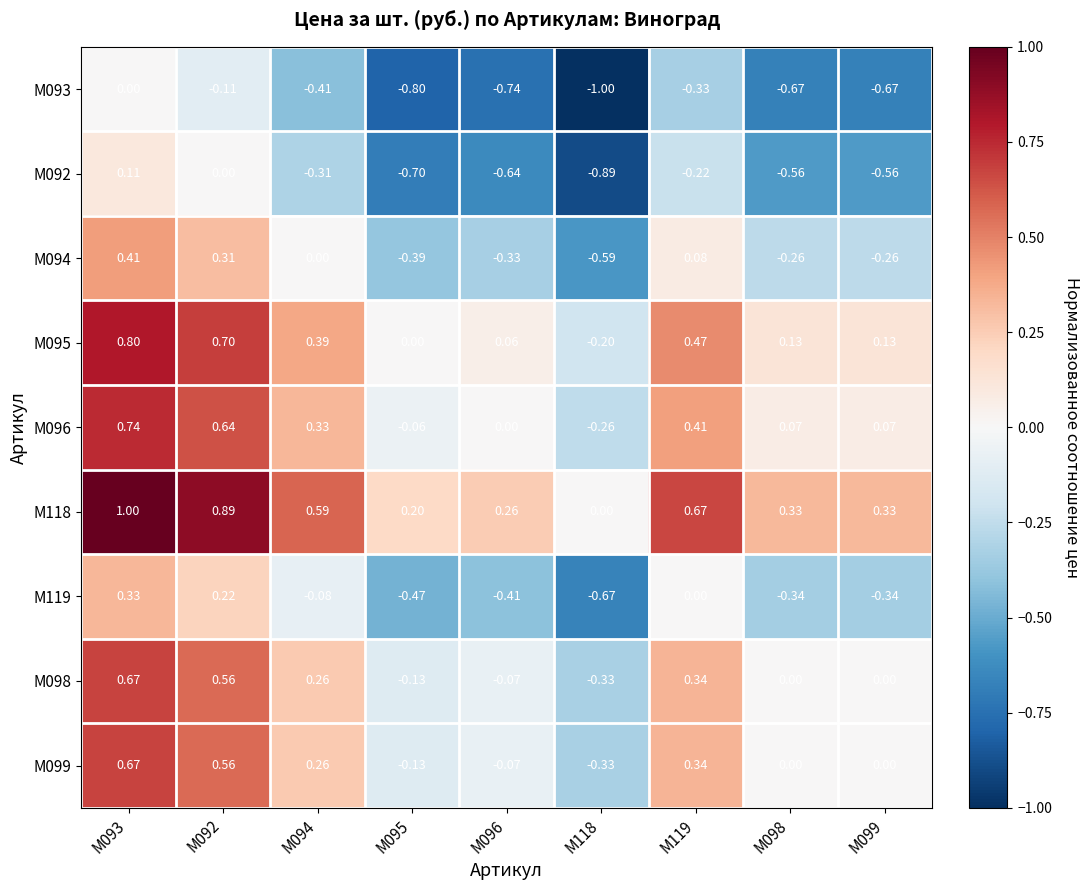

Is the value of М094 at М099 greater than the value of М119 at М119?

No